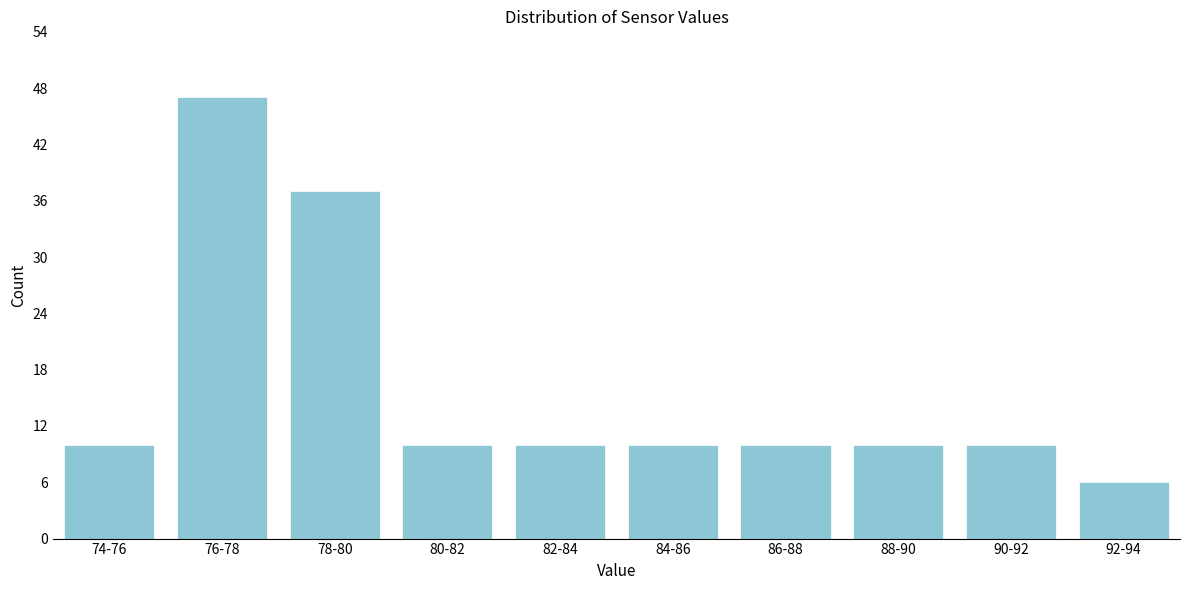

Reading left to right, transcribe all the data shown in this chart.

10	47	37	10	10	10	10	10	10	6